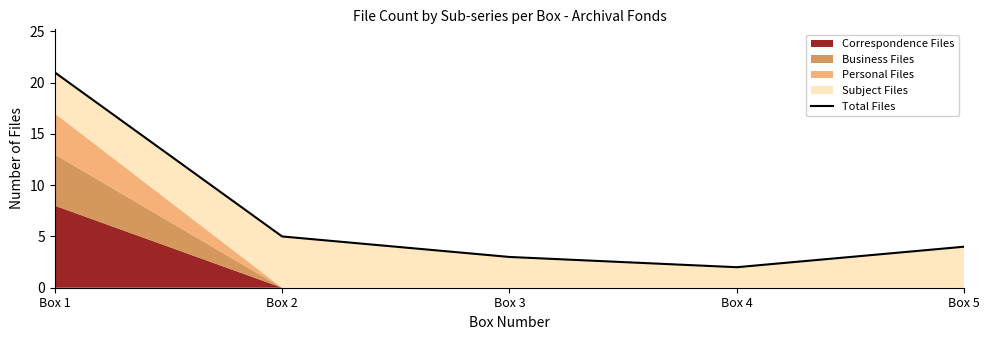

How many lines are shown in the chart?

1